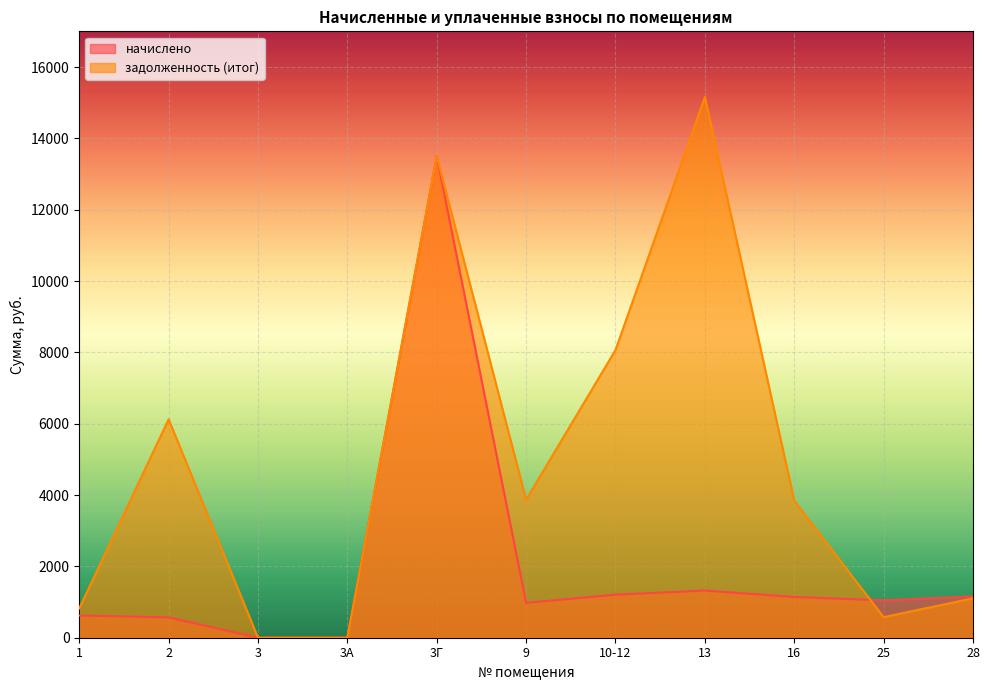

How many series are shown in this chart?

2